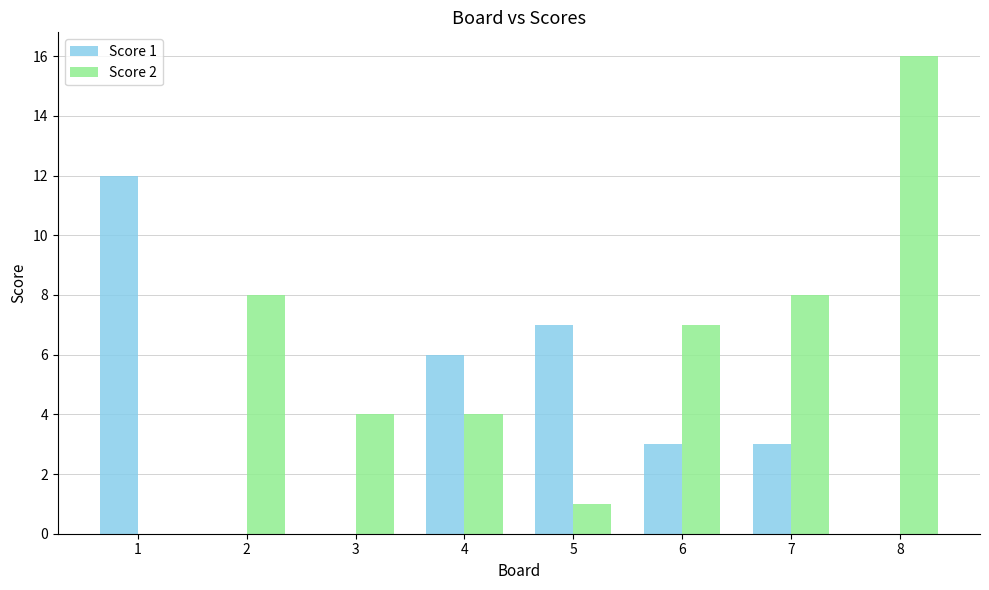

The Score 1 series shows 6 at 4. True or false?

True